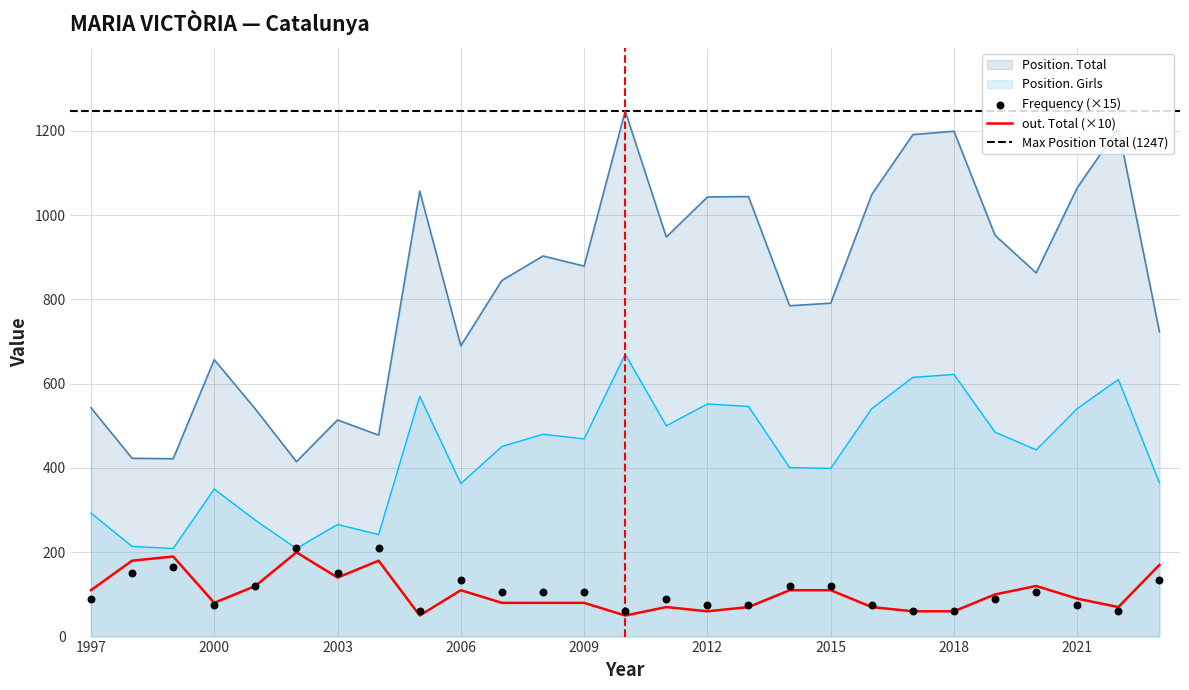

Which series has the largest Y range (max minus min)?

Position. Total